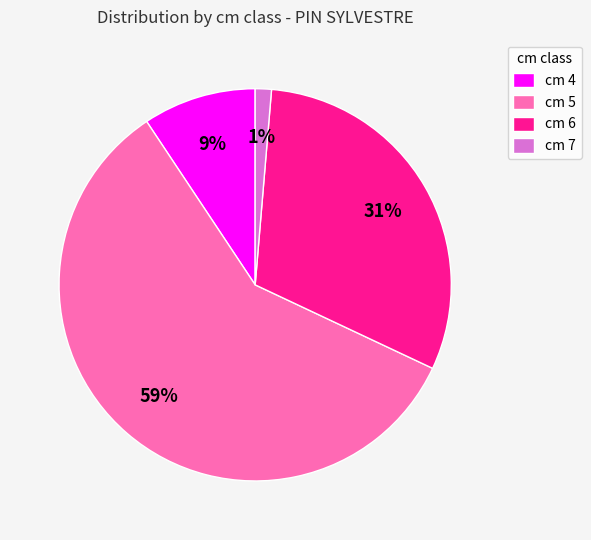

Which category has the smallest portion of the pie?

cm 7